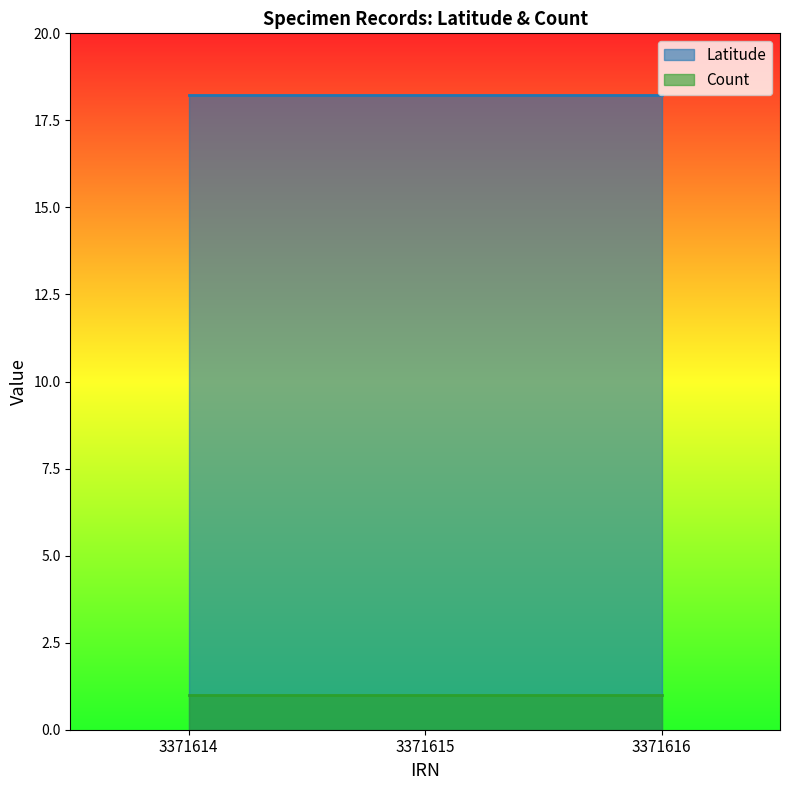

Reading left to right, what are all the values shown in this chart?

Latitude: 3371614=18.2	3371615=18.2	3371616=18.2
Count: 3371614=1.0	3371615=1.0	3371616=1.0